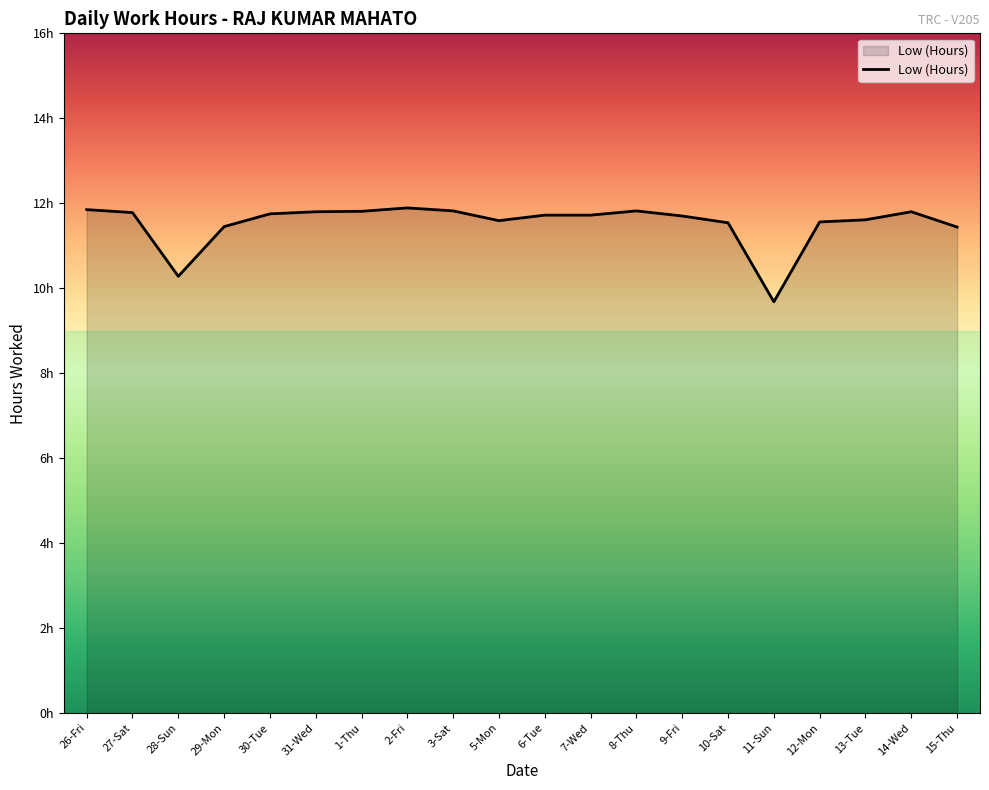

The chart shows a value of 20.2 at 2-Fri. True or false?

False